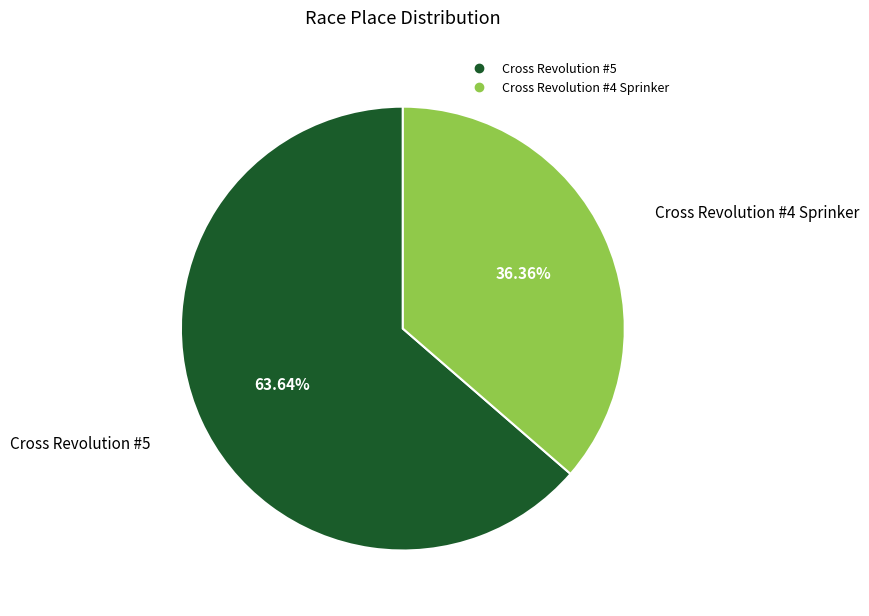

The Cross Revolution #4 Sprinker slice represents 22% of the pie. True or false?

False